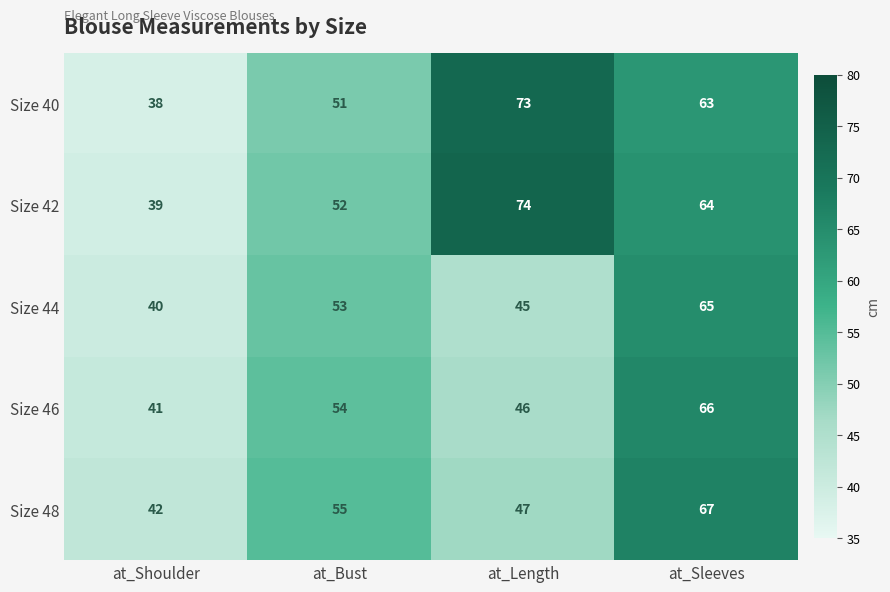

What is the sum of all Size 48 values?

211